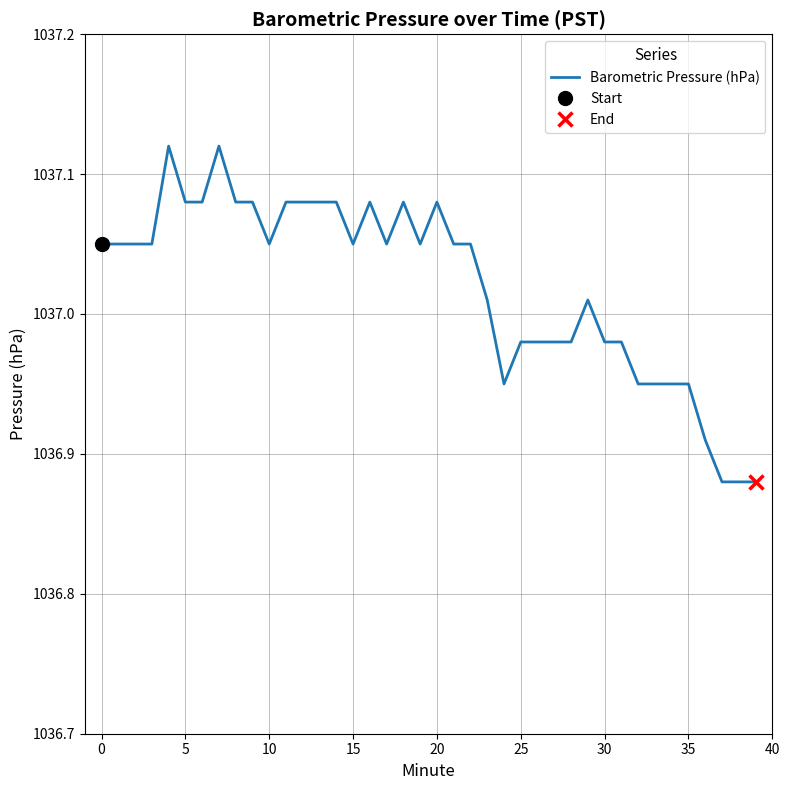

Reading right to left, list all the values displayed in this chart.

1036.9	1036.9	1036.9	1036.9	1037.0	1037.0	1037.0	1037.0	1037.0	1037.0	1037.0	1037.0	1037.0	1037.0	1037.0	1037.0	1037.0	1037.0	1037.0	1037.1	1037.0	1037.1	1037.0	1037.1	1037.0	1037.1	1037.1	1037.1	1037.1	1037.0	1037.1	1037.1	1037.1	1037.1	1037.1	1037.1	1037.0	1037.0	1037.0	1037.0